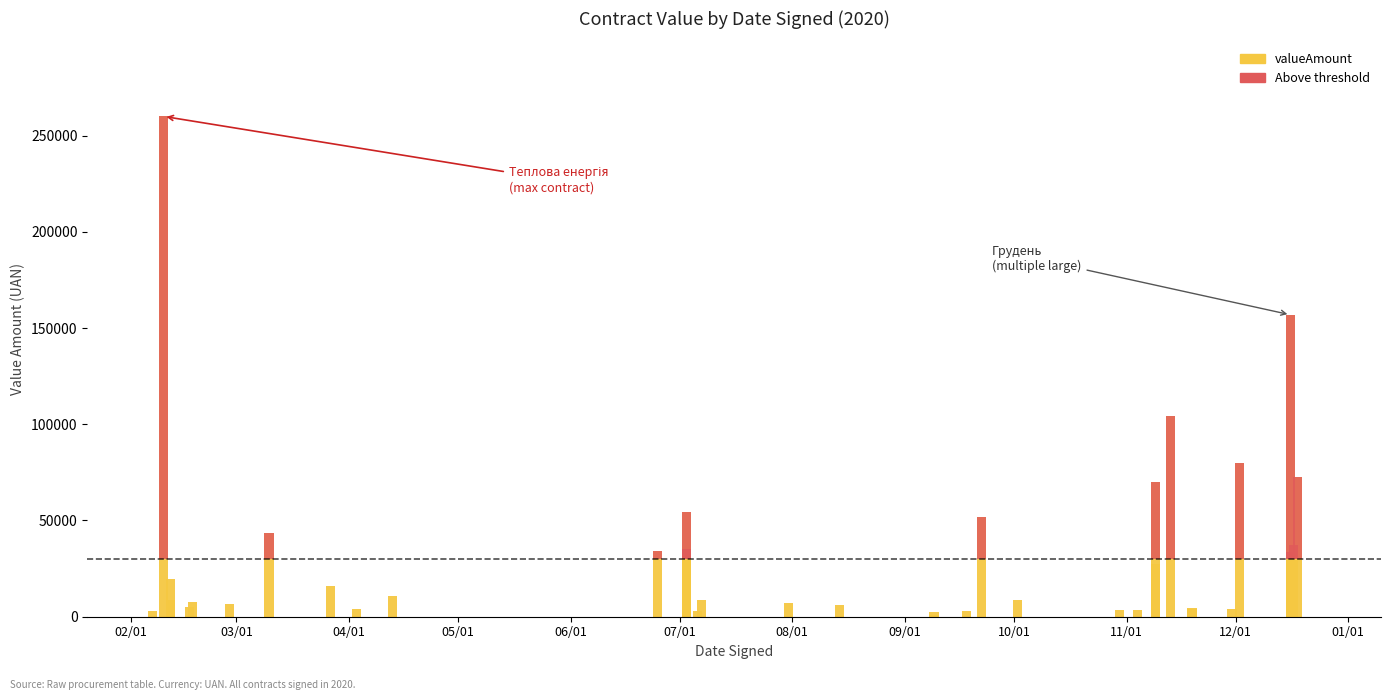

What is the difference between the second highest and minimum values in the Above threshold series?

126889.0